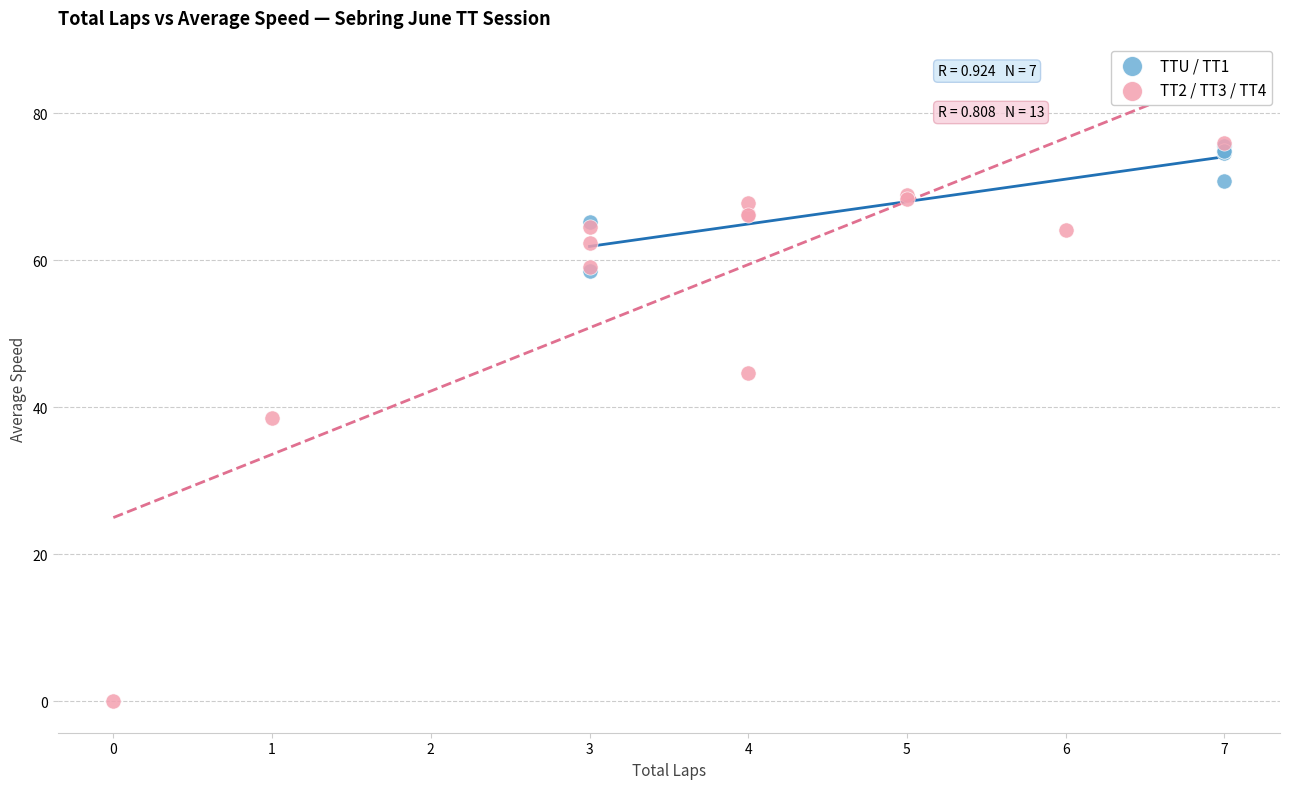

Which series has the largest Y range (max minus min)?

TT2 / TT3 / TT4